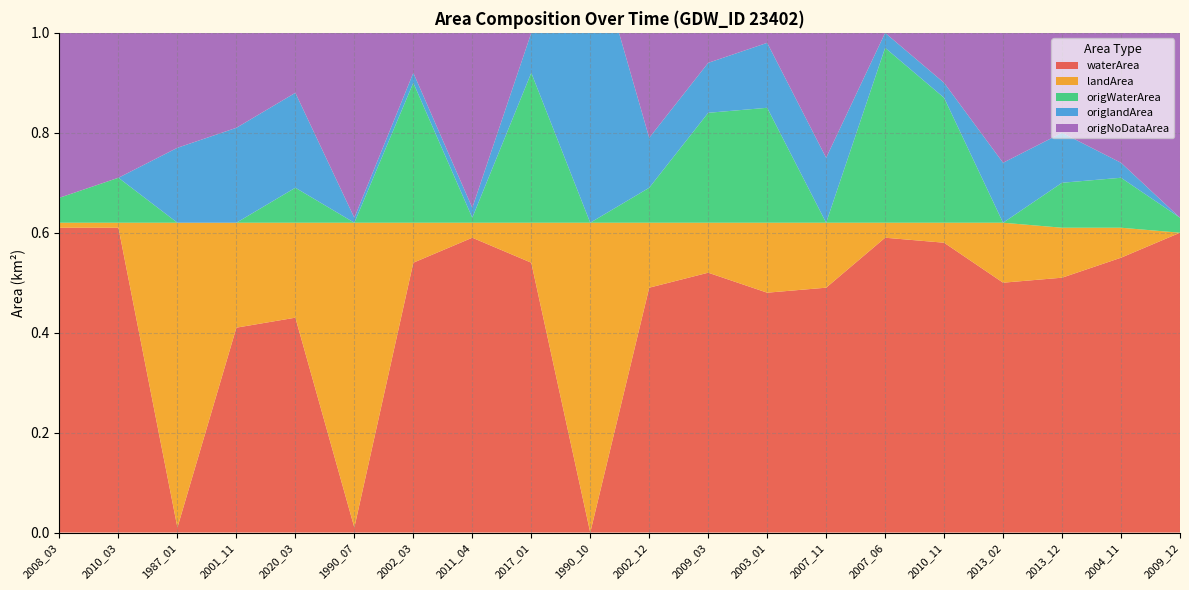

Reading left to right, extract all data points from this chart.

waterArea: 2008_03=0.6	2010_03=0.6	1987_01=0.0	2001_11=0.4	2020_03=0.4	1990_07=0.0	2002_03=0.5	2011_04=0.6	2017_01=0.5	1990_10=0.0	2002_12=0.5	2009_03=0.5	2003_01=0.5	2007_11=0.5	2007_06=0.6	2010_11=0.6	2013_02=0.5	2013_12=0.5	2004_11=0.6	2009_12=0.6
landArea: 2008_03=0.0	2010_03=0.0	1987_01=0.6	2001_11=0.2	2020_03=0.2	1990_07=0.6	2002_03=0.1	2011_04=0.0	2017_01=0.1	1990_10=0.6	2002_12=0.1	2009_03=0.1	2003_01=0.1	2007_11=0.1	2007_06=0.0	2010_11=0.0	2013_02=0.1	2013_12=0.1	2004_11=0.1	2009_12=0.0
origWaterArea: 2008_03=0.1	2010_03=0.1	1987_01=0.0	2001_11=0.0	2020_03=0.1	1990_07=0.0	2002_03=0.3	2011_04=0.0	2017_01=0.3	1990_10=0.0	2002_12=0.1	2009_03=0.2	2003_01=0.2	2007_11=0.0	2007_06=0.3	2010_11=0.2	2013_02=0.0	2013_12=0.1	2004_11=0.1	2009_12=0.0
origlandArea: 2008_03=0.0	2010_03=0.0	1987_01=0.1	2001_11=0.2	2020_03=0.2	1990_07=0.0	2002_03=0.0	2011_04=0.0	2017_01=0.1	1990_10=0.6	2002_12=0.1	2009_03=0.1	2003_01=0.1	2007_11=0.1	2007_06=0.0	2010_11=0.0	2013_02=0.1	2013_12=0.1	2004_11=0.0	2009_12=0.0
origNoDataArea: 2008_03=0.6	2010_03=0.5	1987_01=0.5	2001_11=0.4	2020_03=0.4	1990_07=0.6	2002_03=0.3	2011_04=0.6	2017_01=0.2	1990_10=0.1	2002_12=0.5	2009_03=0.3	2003_01=0.3	2007_11=0.5	2007_06=0.2	2010_11=0.3	2013_02=0.5	2013_12=0.4	2004_11=0.5	2009_12=0.6